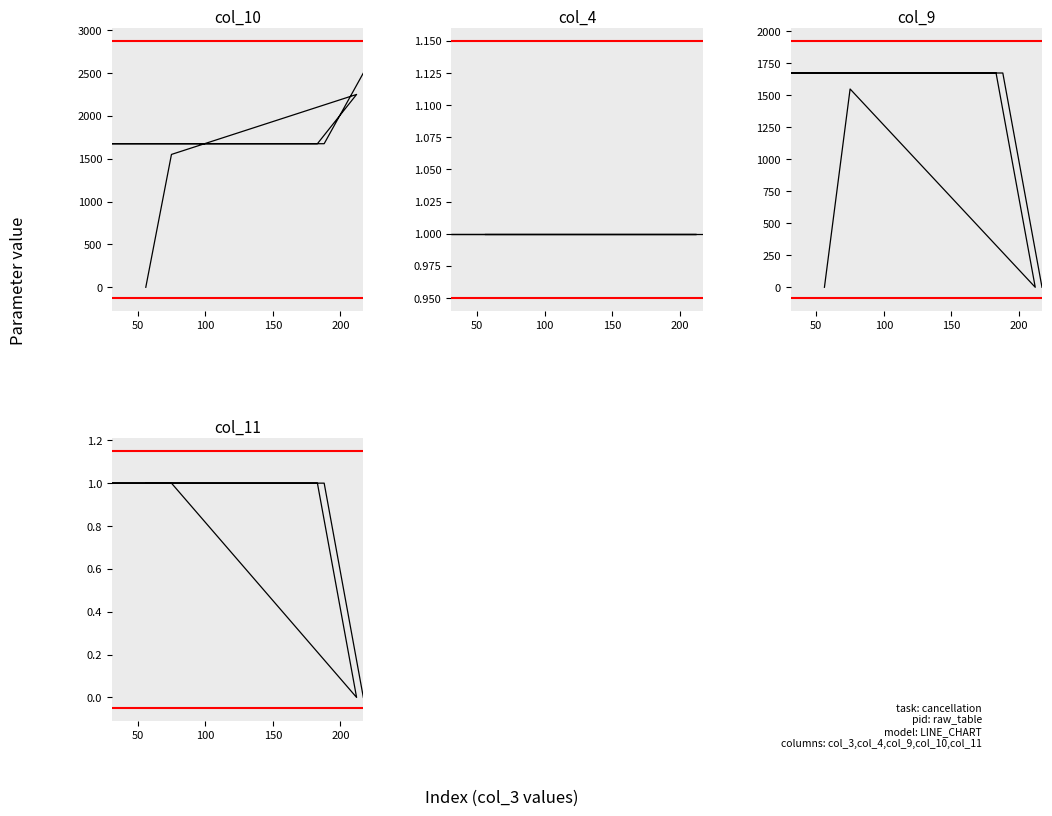

True or false: col_4 (人数) has more than 2 interior local peaks.

False